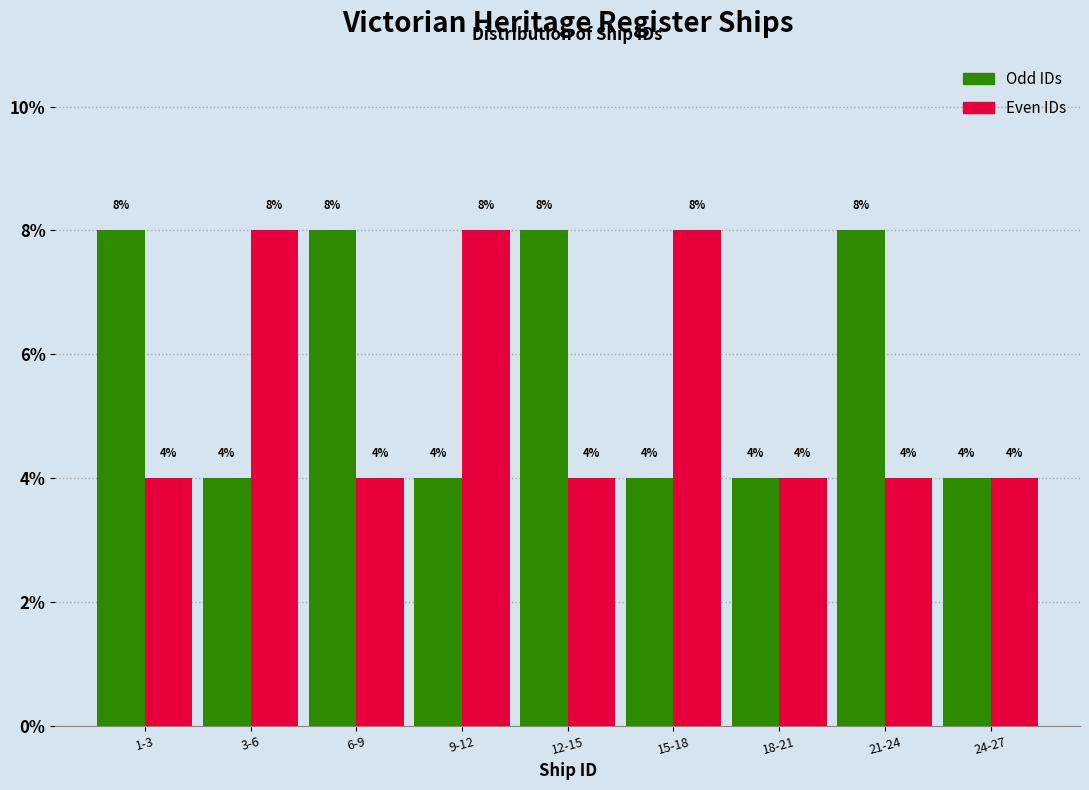

Reading left to right, extract all data points from this chart.

Odd IDs: 8	4	8	4	8	4	4	8	4
Even IDs: 4	8	4	8	4	8	4	4	4